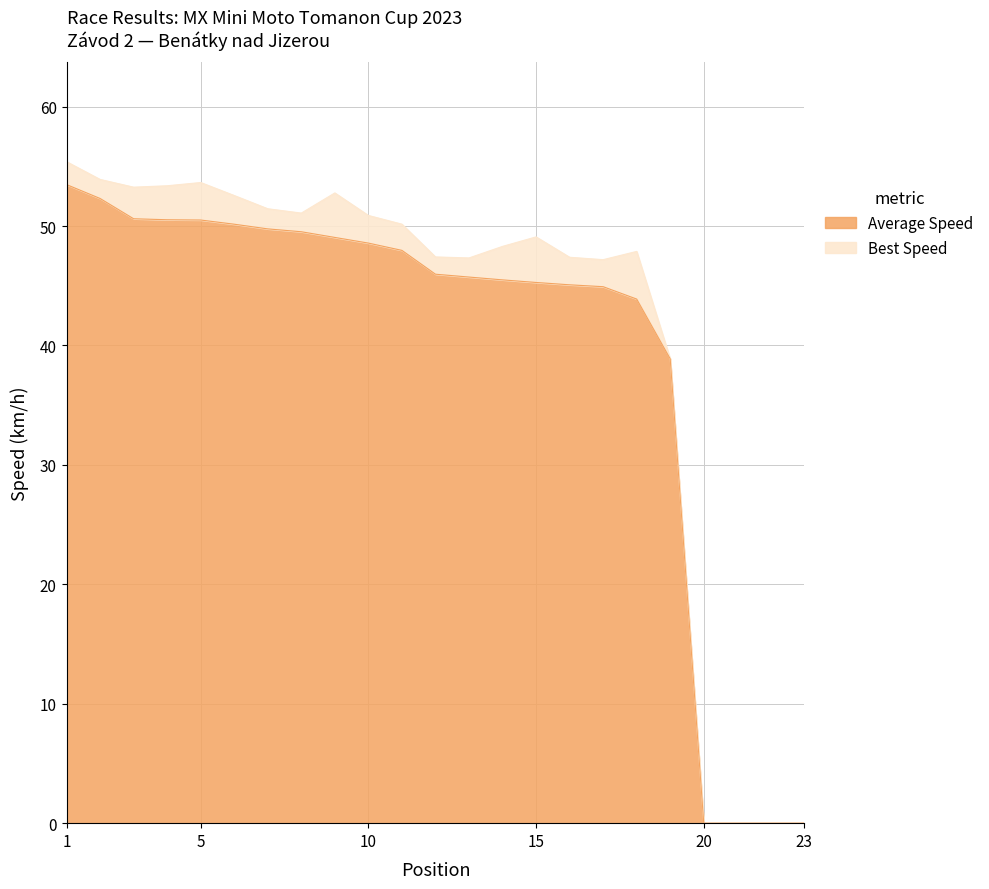

Is it true that Average Speed equals 43.9 at 18?

True